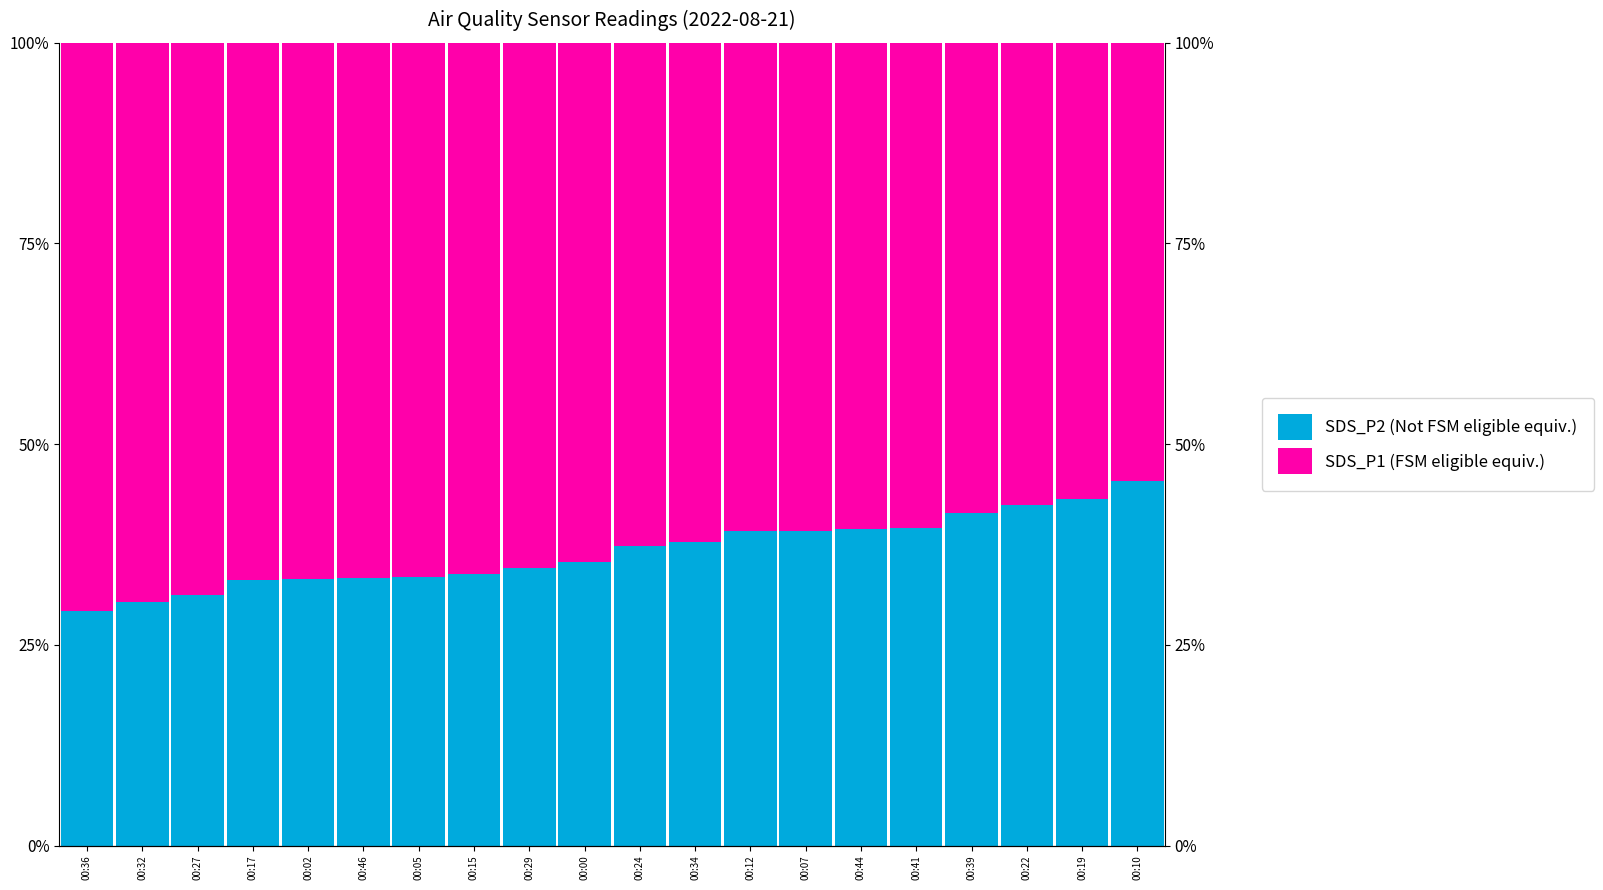

What is the greatest value displayed?

70.8